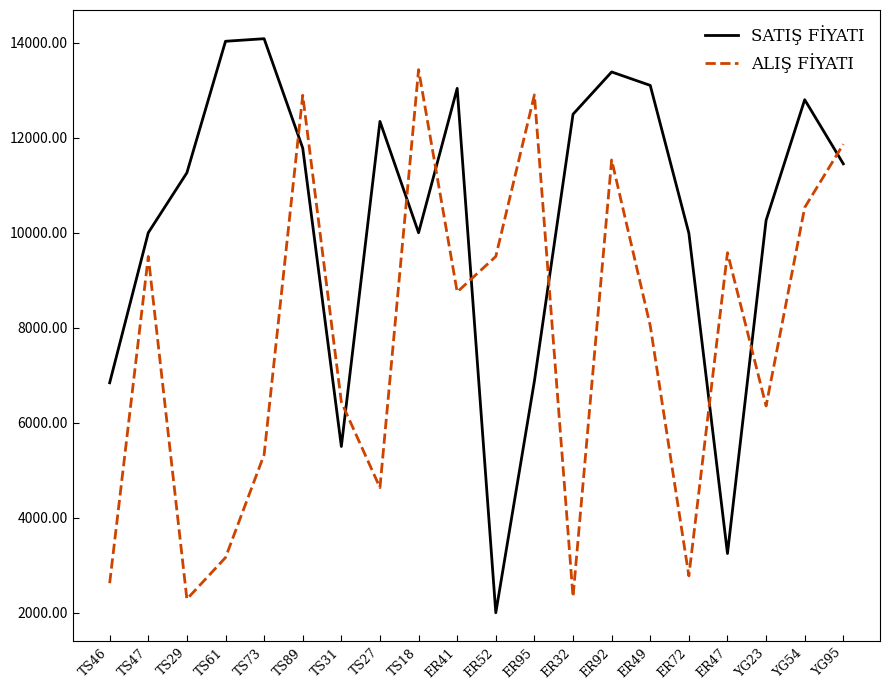

What are all the series names shown in the legend?

SATIŞ FİYATI, ALIŞ FİYATI